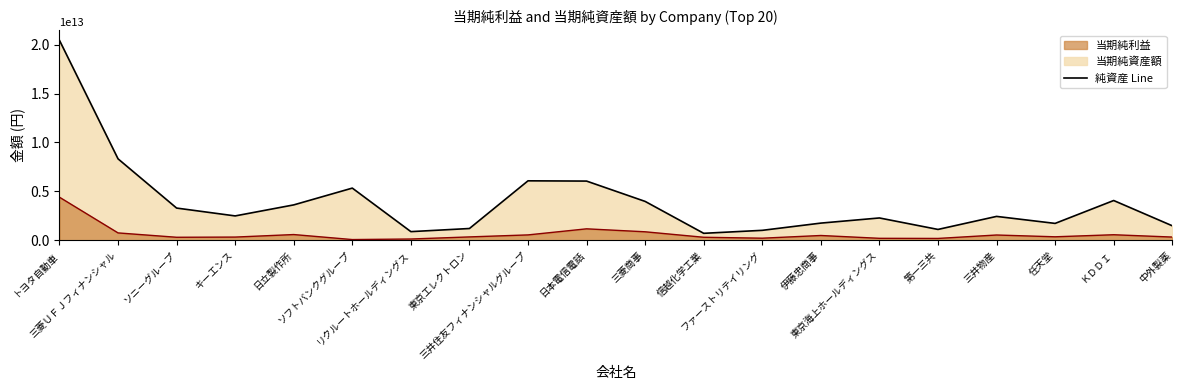

Reading left to right, what are all the values shown in this chart?

20440081000000	8323703000000	3289233000000	2486576000000	3614195000000	5331126000000	879782000000	1199380000000	6075333000000	6048907000000	3969592000000	707892000000	1012475000000	1751924000000	2278084000000	1104519000000	2437110000000	1721153000000	4061634000000	1478353000000